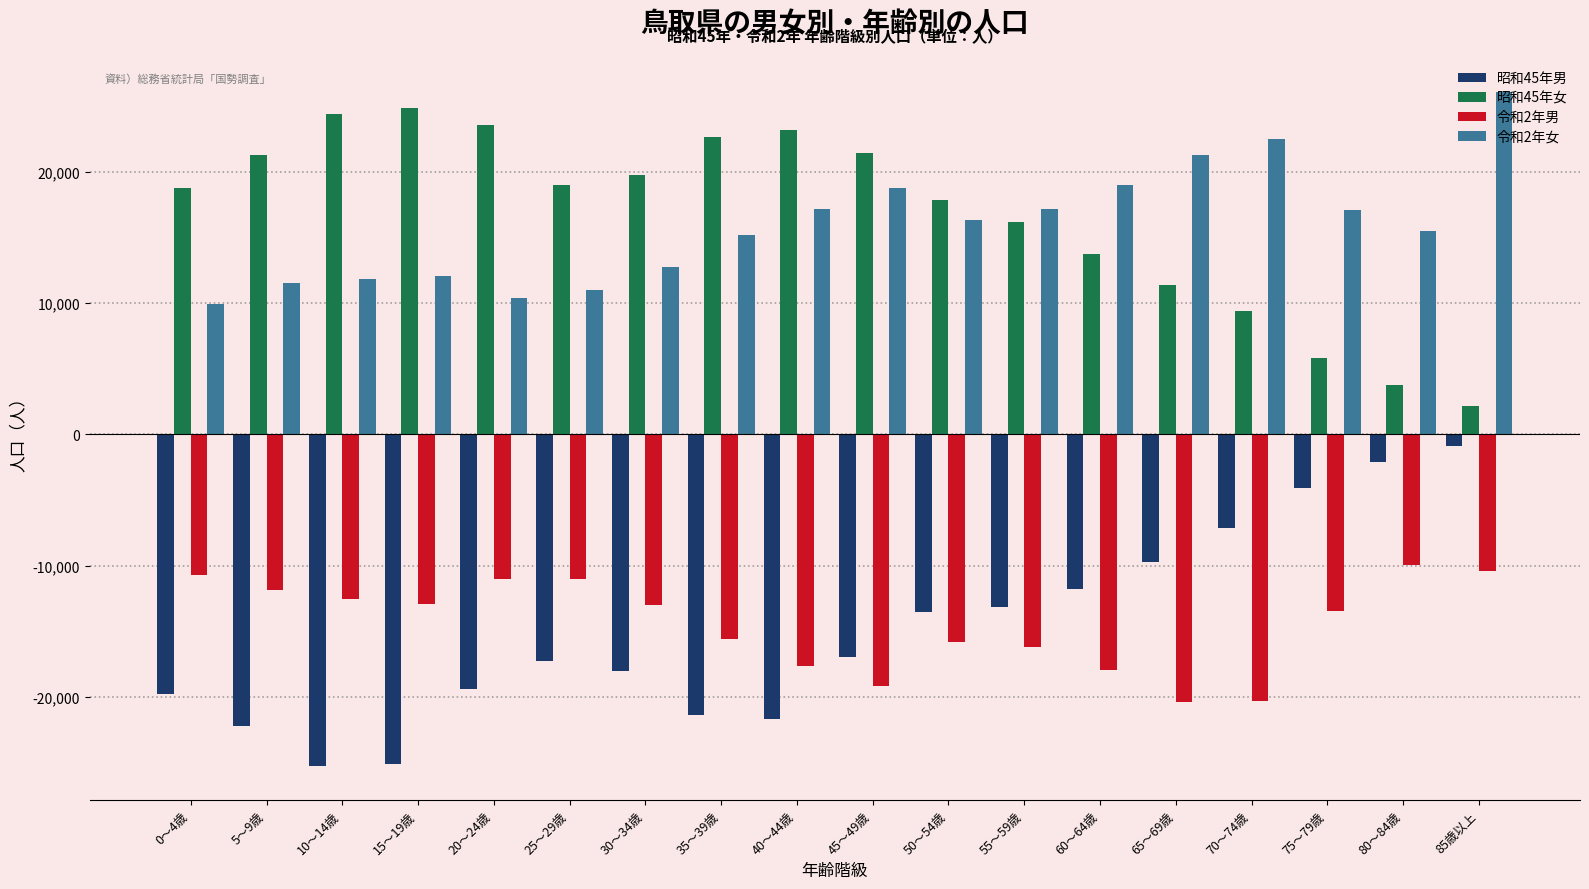

What is the spread (max minus min) of values at 0～4歳?

38565